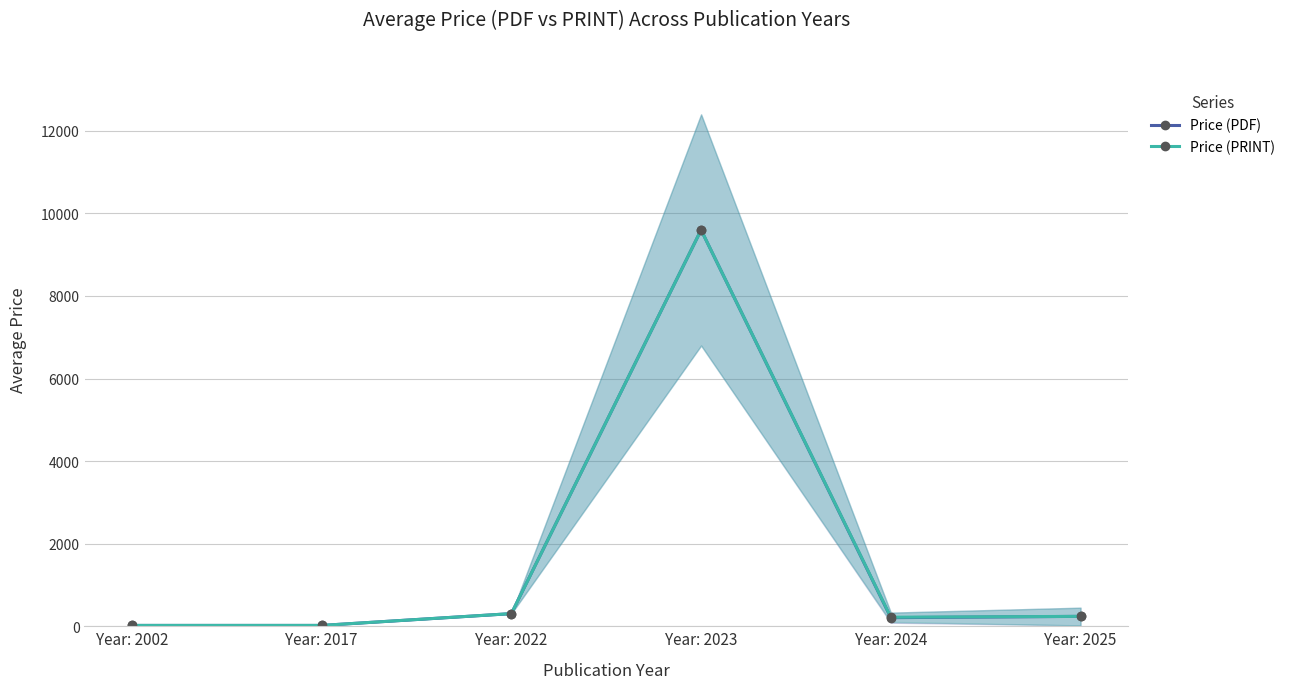

At which label does Price (PDF) reach its minimum?

Year: 2002